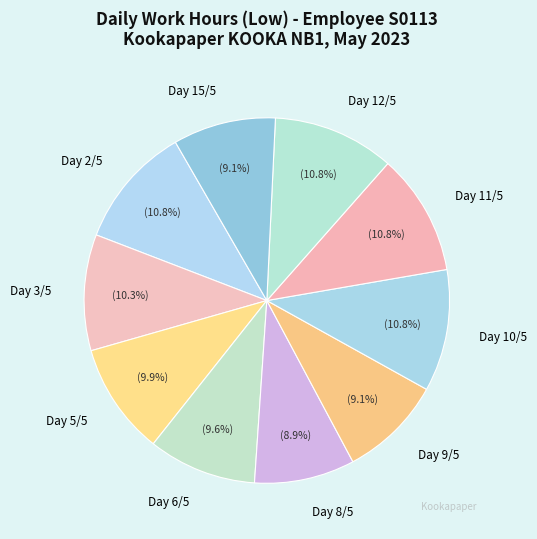

What portion of the pie excludes Day 10/5?

89.2%